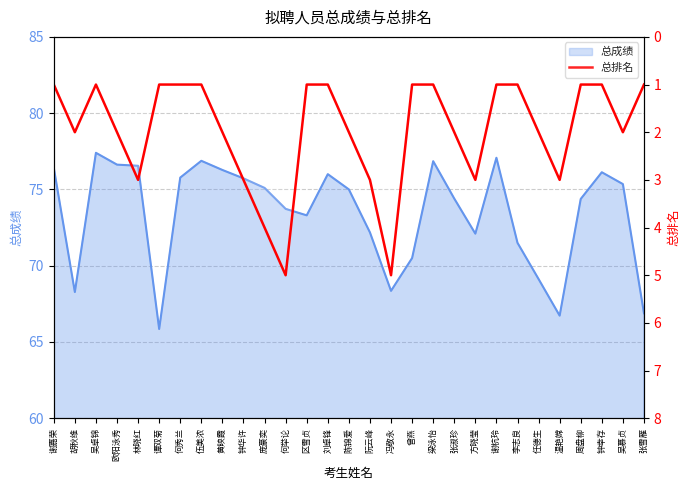

Reading right to left, what are all the values shown in this chart?

张雪雁=1	吴慕贞=2	钟幸存=1	周盘柳=1	温艳嫦=3	任德生=2	李志良=1	谢杭玲=1	方晓莹=3	张淑珍=2	梁泳怡=1	曾燕=1	冯敬永=5	阮云峰=3	陈锦爱=2	刘卓锋=1	区雪贞=1	何举论=5	庞豪奕=4	钟华许=3	黄映霞=2	伍美浓=1	何秀兰=1	谭双菊=1	林晓红=3	欧阳泳秀=2	吴卓锦=1	胡秋维=2	谢嘉荣=1